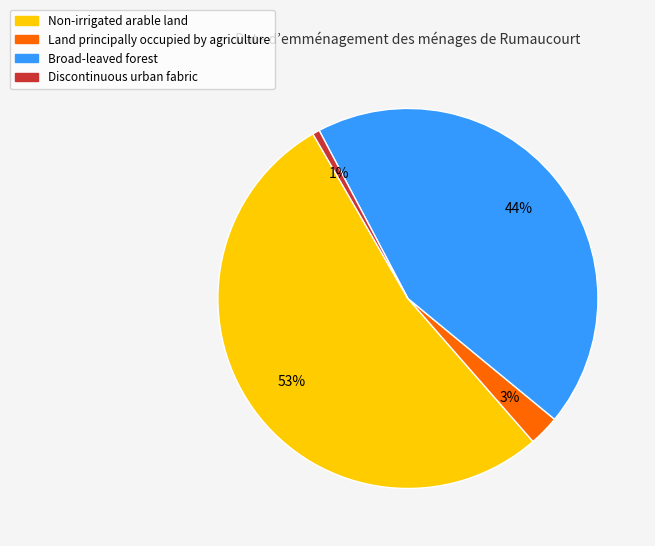

What percentage is the Land principally occupied by agriculture slice, to the nearest percent?

3%